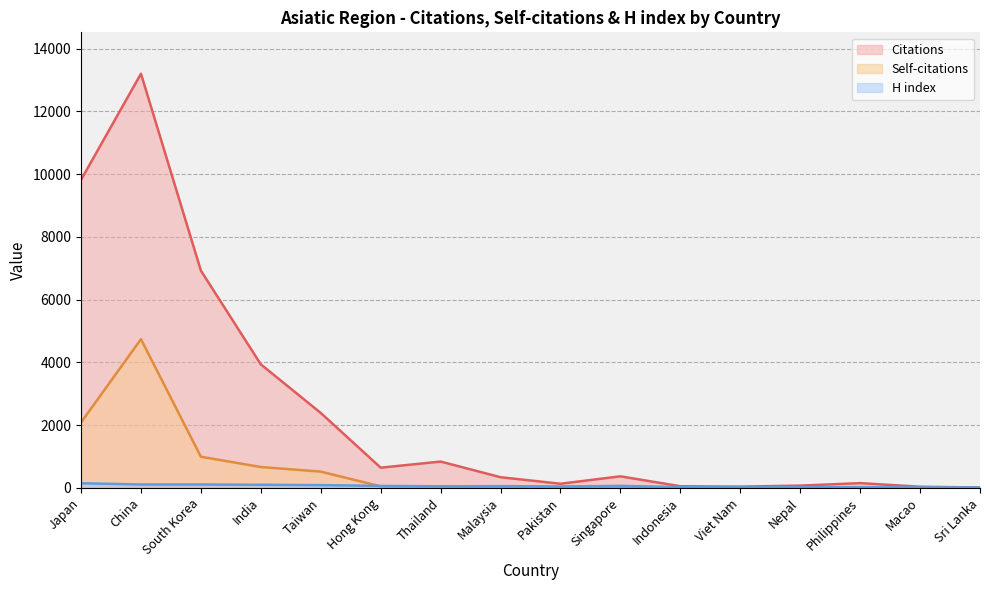

What is the difference between the maximum and second lowest values in the Citations series?

13162